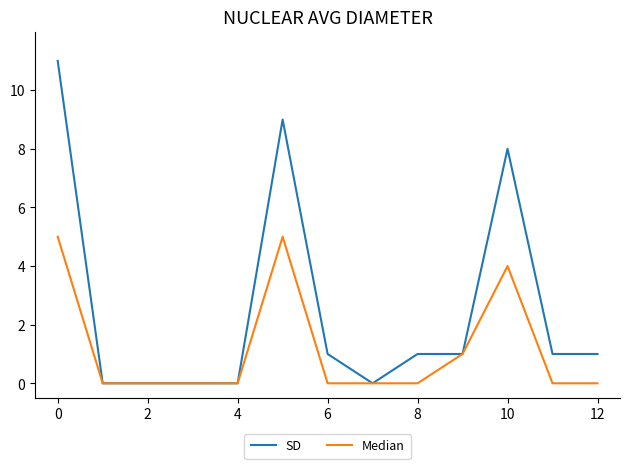

What is the difference between the second highest and second lowest values in the SD series?

9